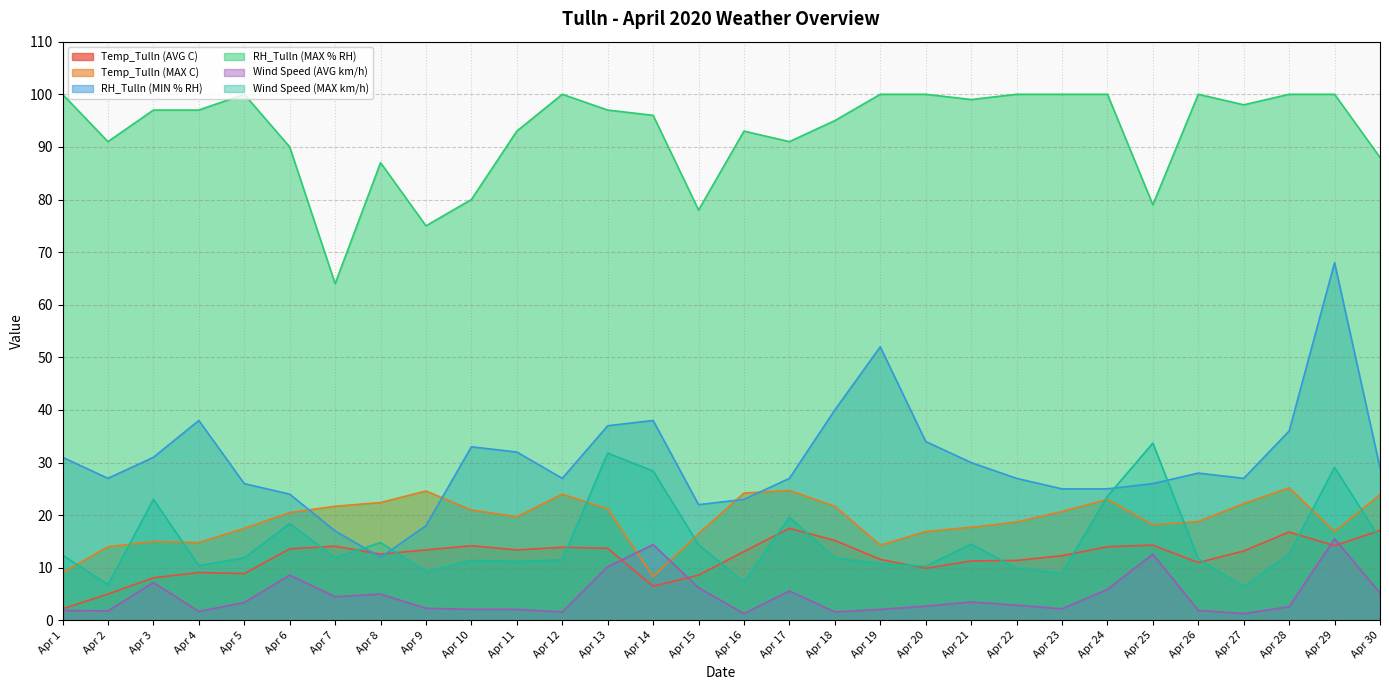

At which category is the sum across all series the highest?

Apr 29